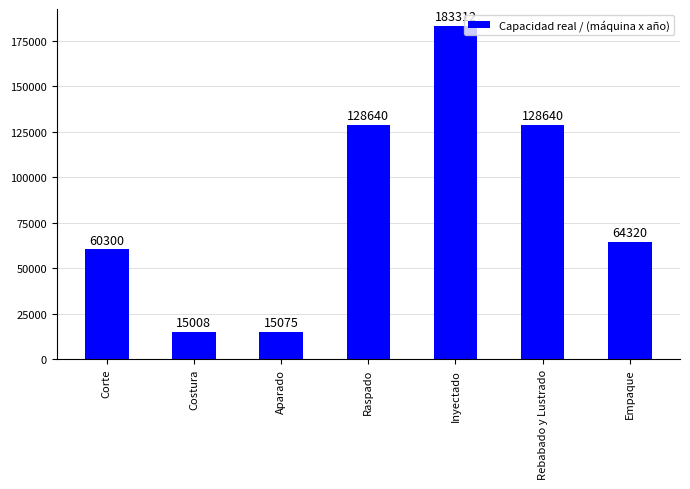

How many categories are shown in the chart?

7